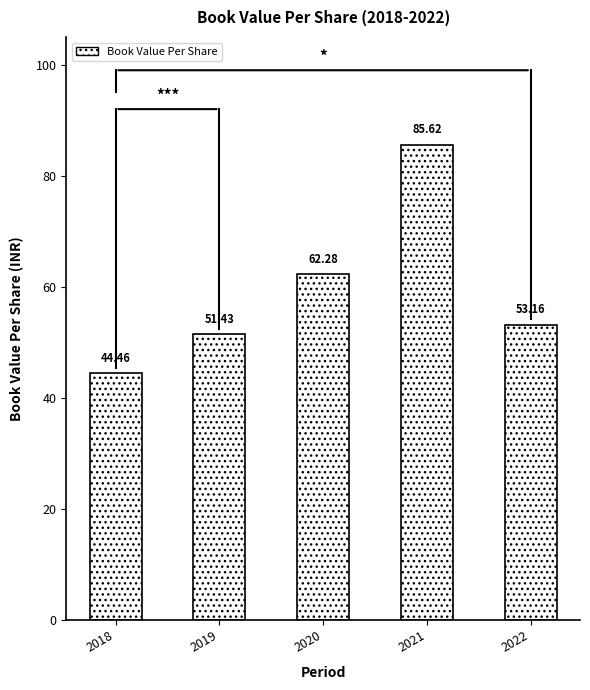

What is the value of the 3rd bar from the left?

62.3